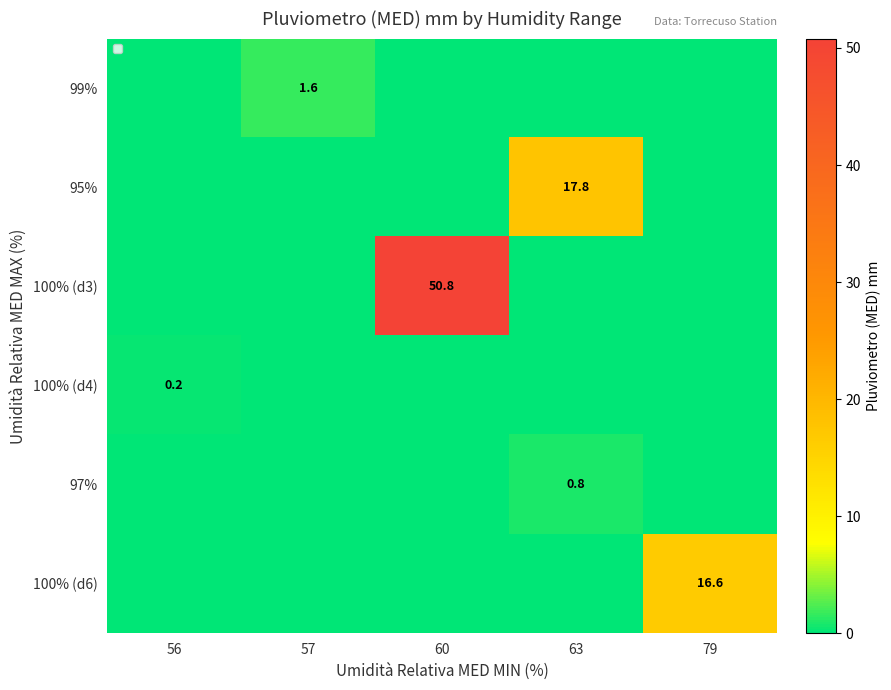

Is it true that 99% equals 1.6 at 57?

True